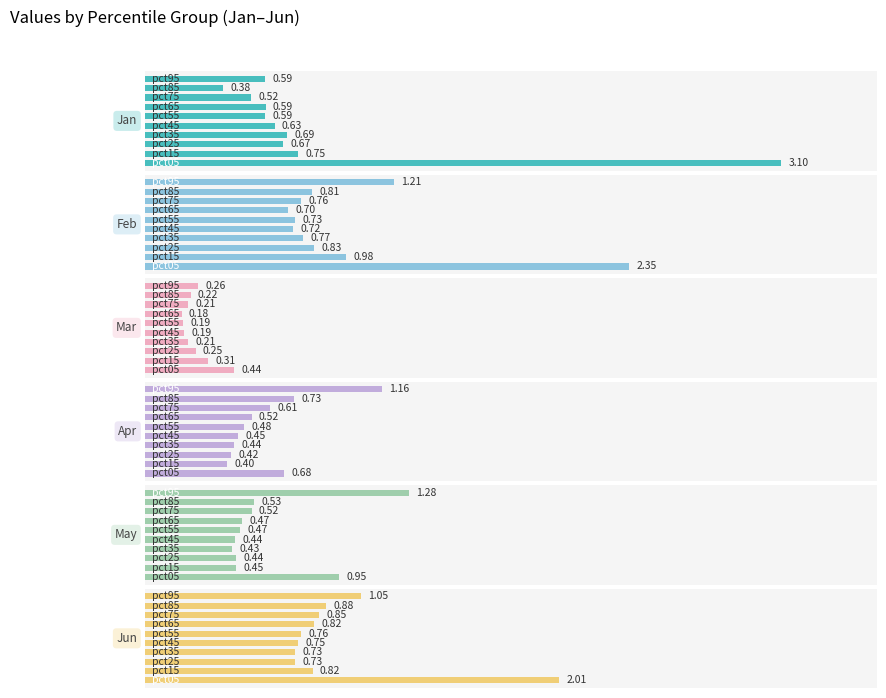

How many groups of bars are there?

10